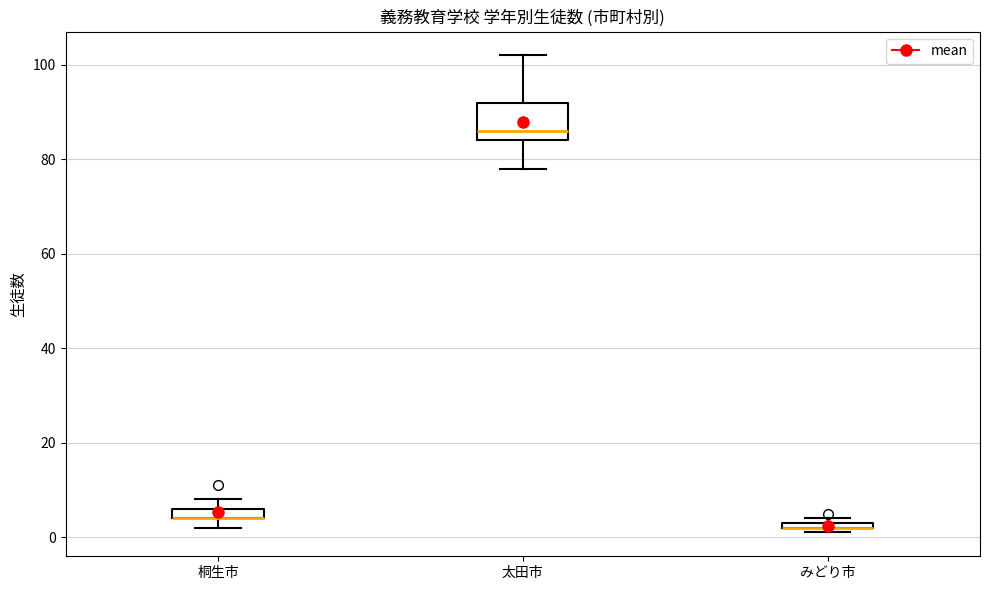

Where is the lower edge of the box for みどり市 on the y-axis? The values are not printed on the chart, so give them approximately, as read against the axis.

2